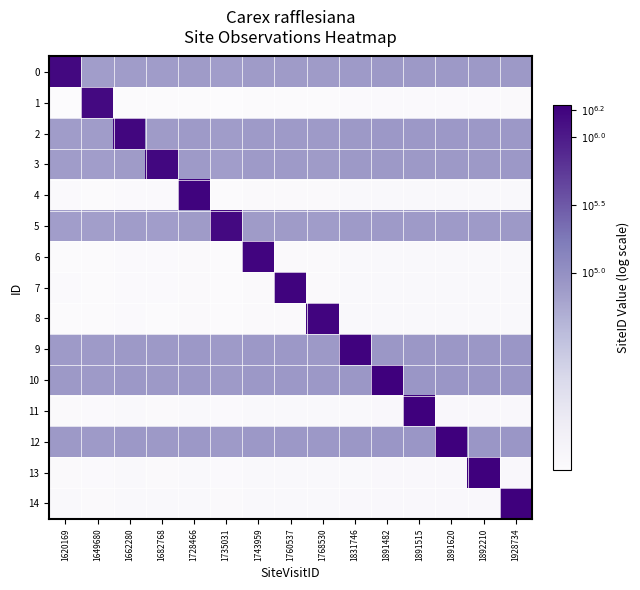

At 1743959, list the series in order from smallest to largest.

1, 8, 7, 4, 11, 13, 14, 5, 0, 3, 2, 9, 12, 10, 6